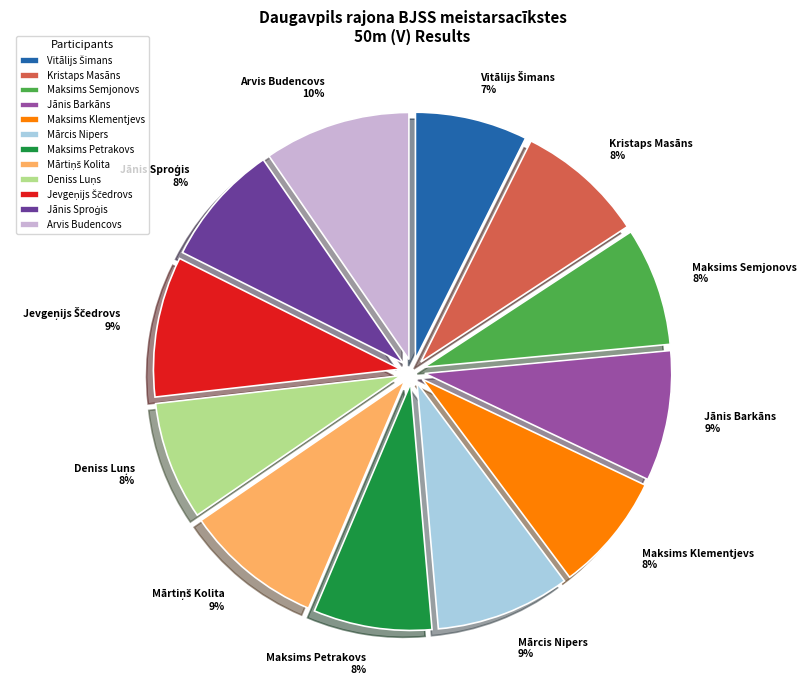

Is there a majority slice in this chart?

No